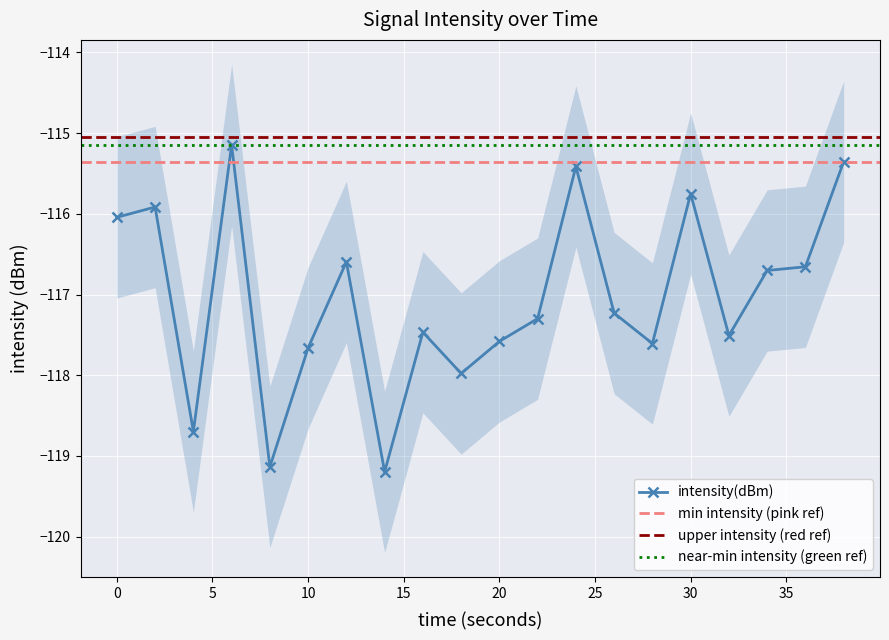

What is the lowest value of the intensity_lower series?

-120.2